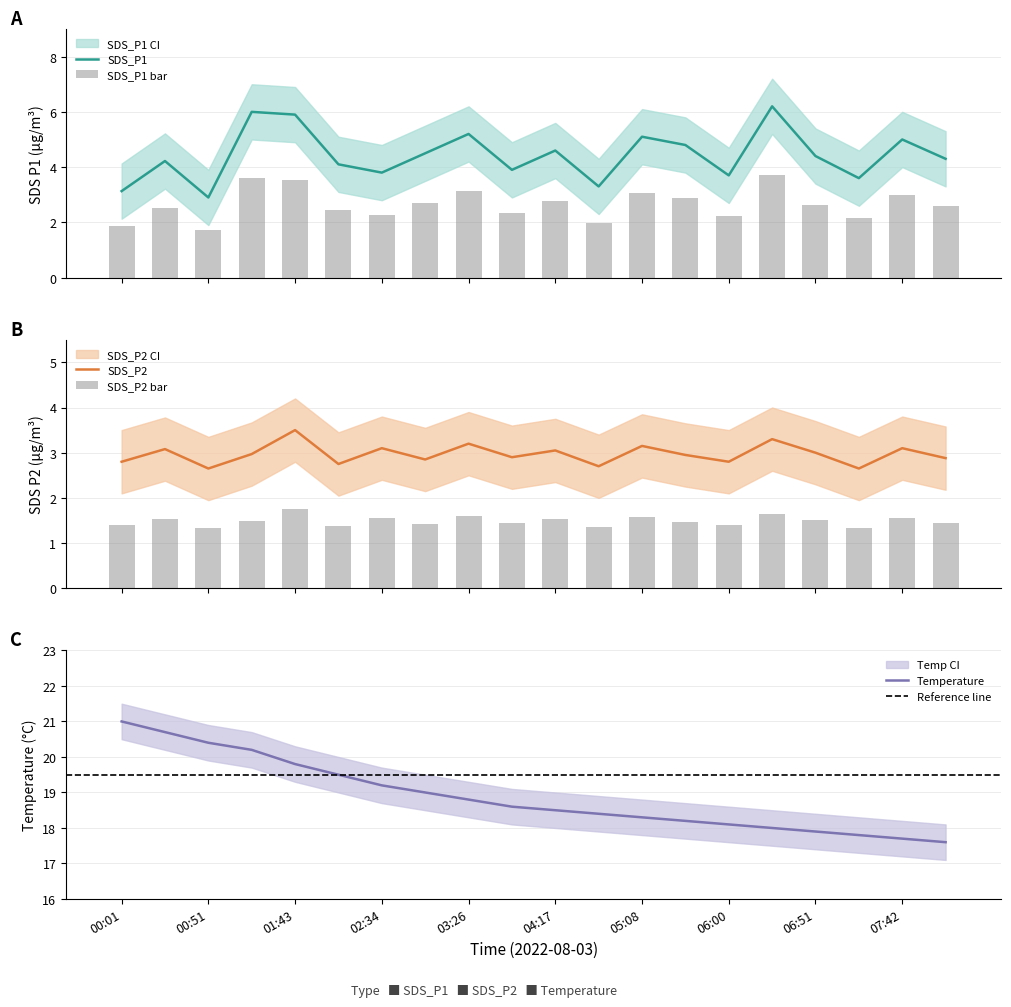

True or false: Temp has a value of 31.4 at 04:43.

False